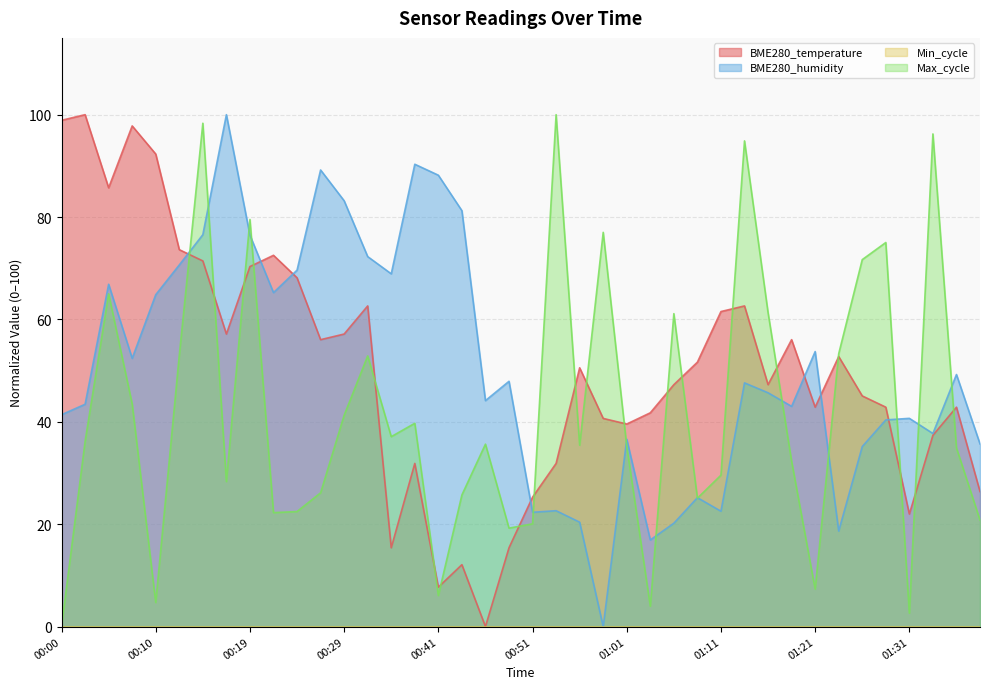

Does the chart display data point markers on the line(s)?

No